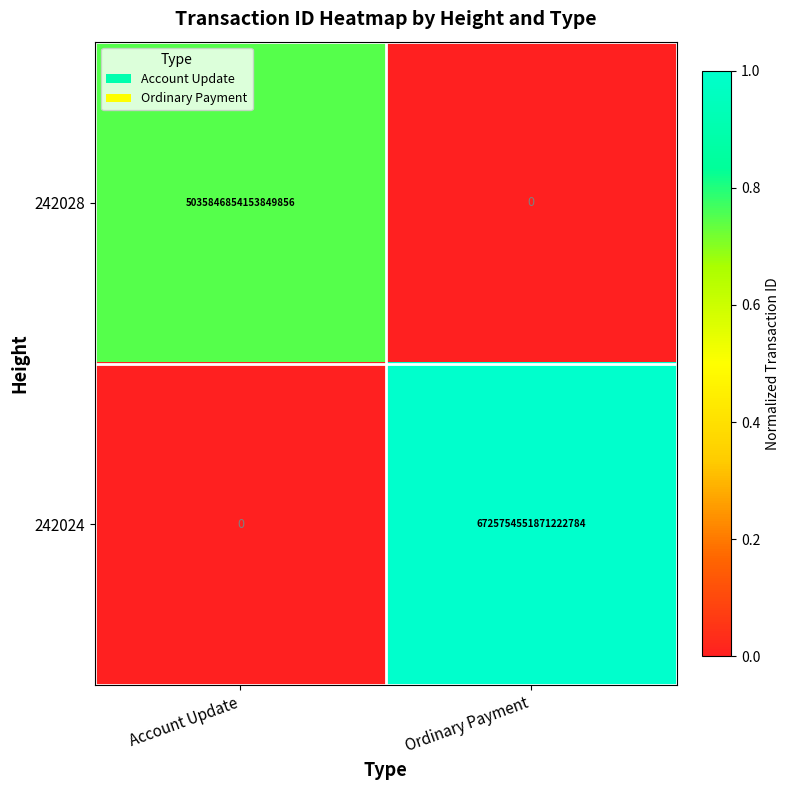

Between Account Update and Ordinary Payment, which series saw the biggest shift?

242024